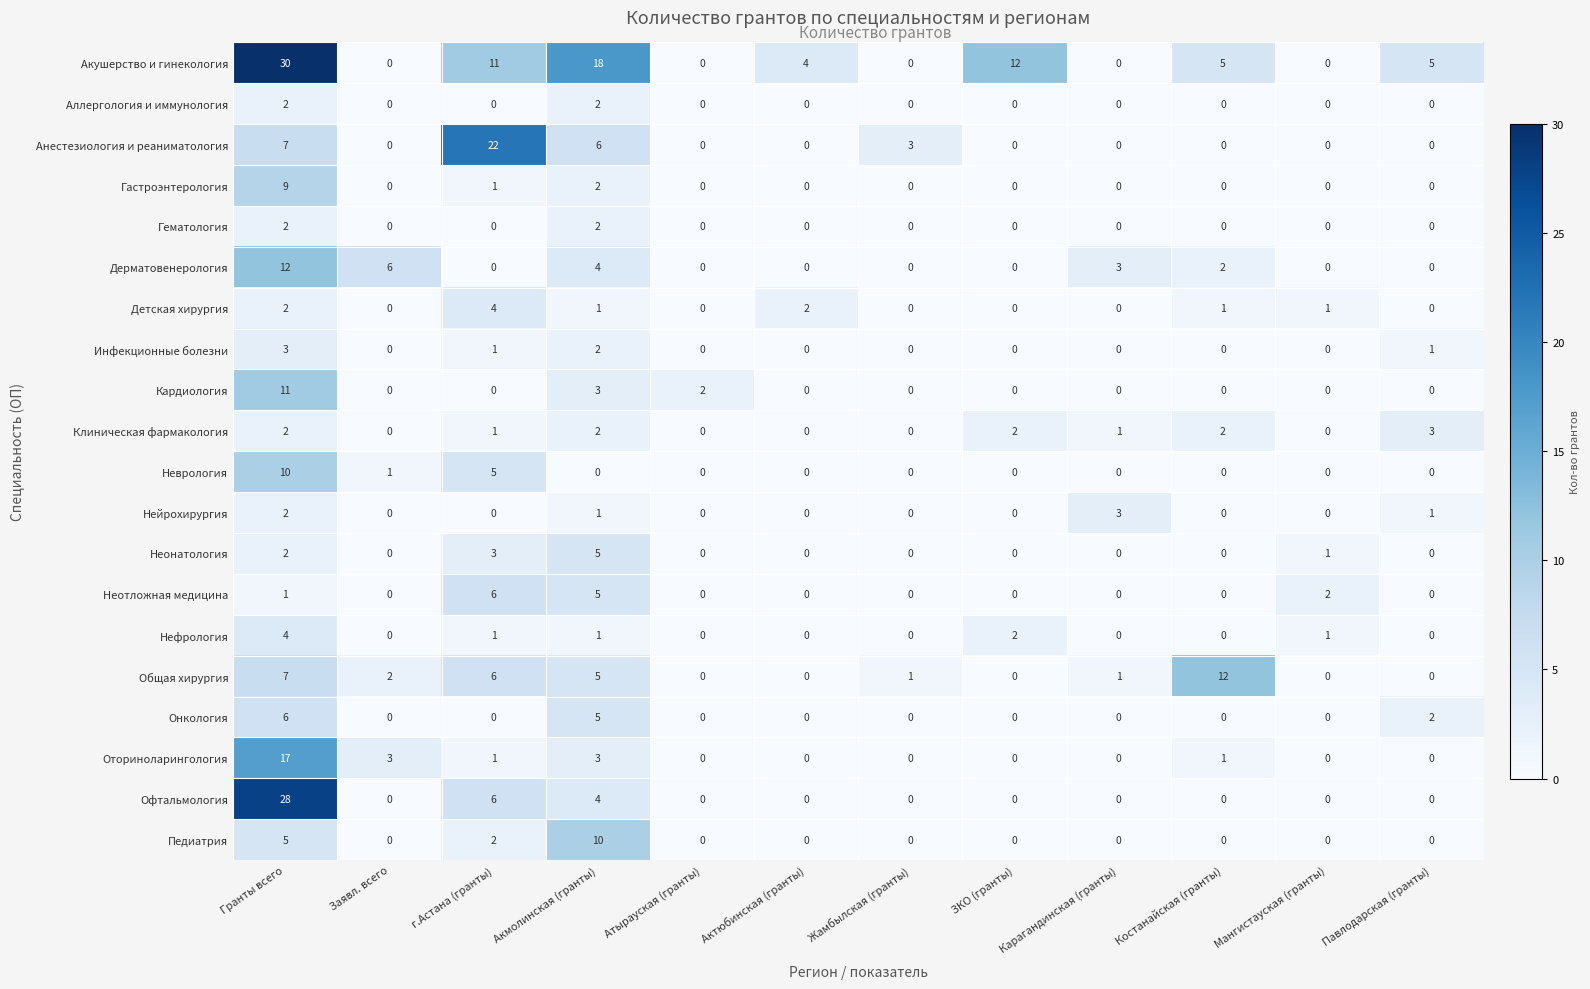

Between Атырауская (гранты) and Костанайская (гранты), which series saw the biggest shift?

Общая хирургия